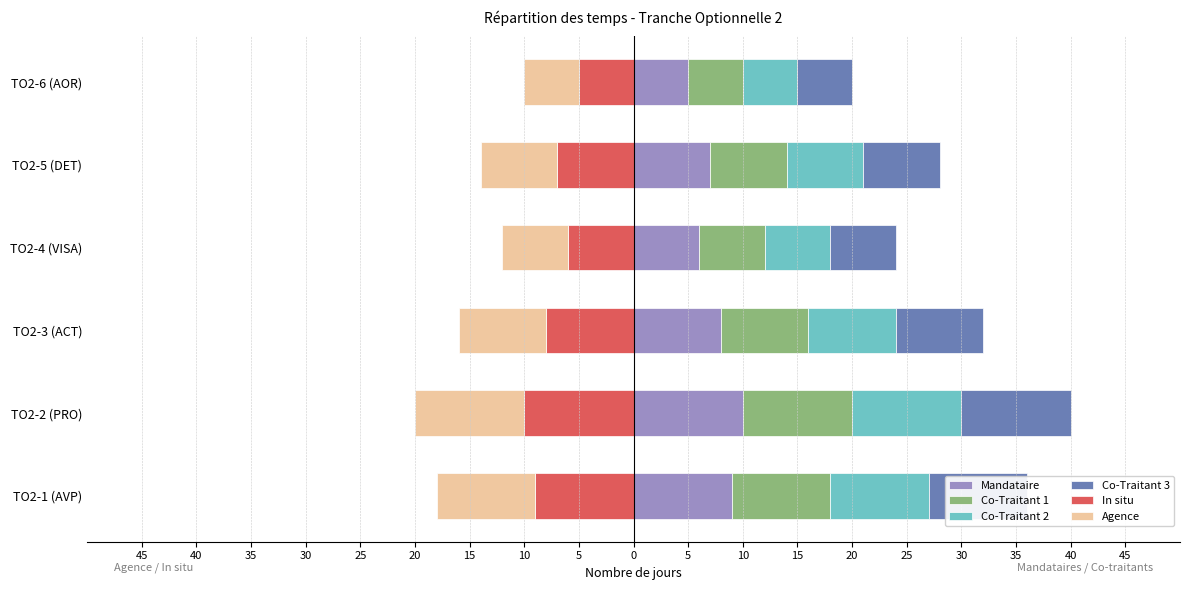

Which has a higher value, 20 or 25?

25